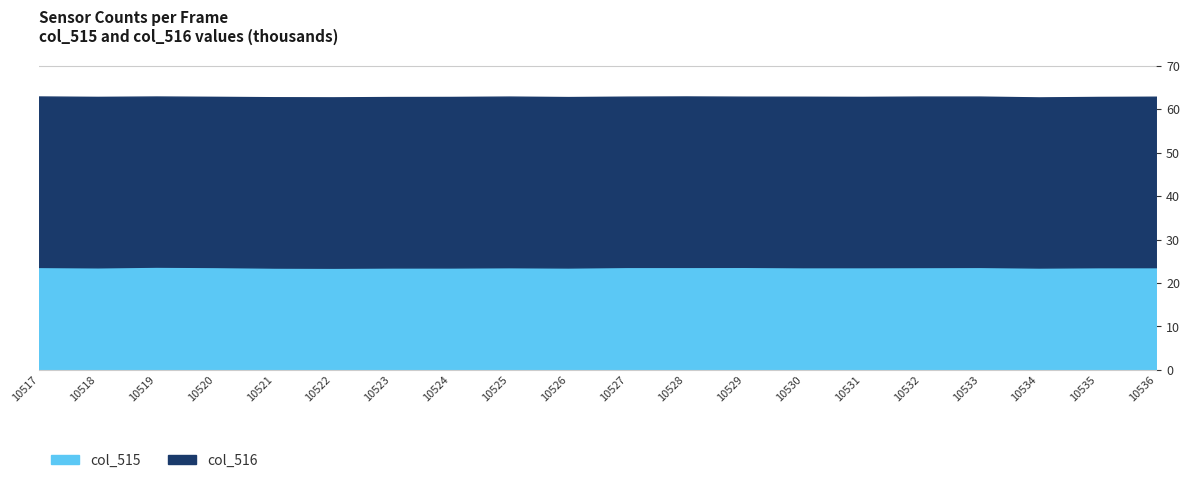

True or false: the data has more than 2 interior local peaks.

True